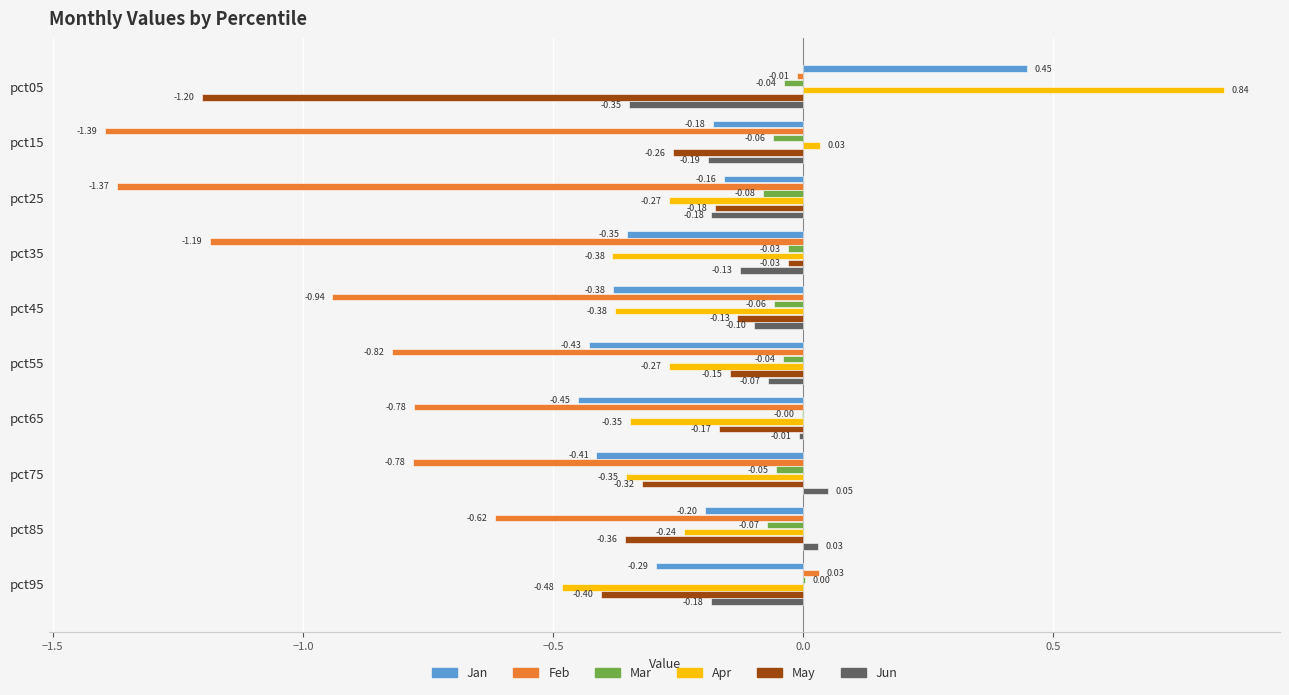

How many data points in Mar are above 0?

1